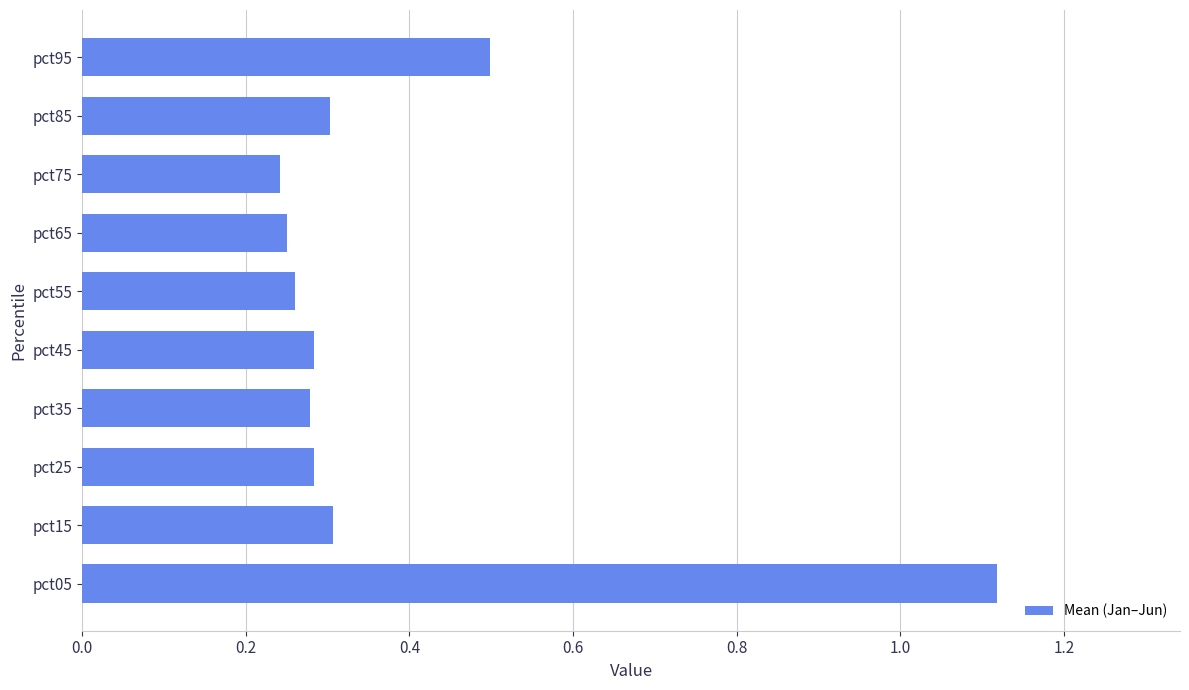

Count the values in the range 0 to 1.

9